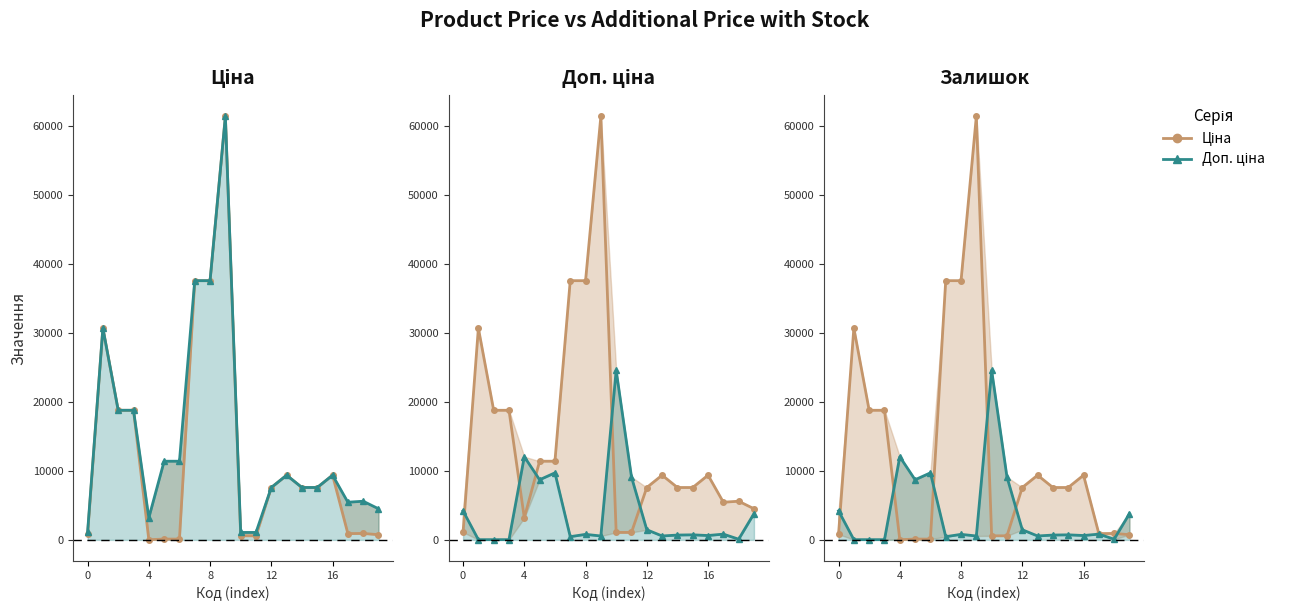

What is the sum of the Доп. ціна values at 13 and 17?

1400.7